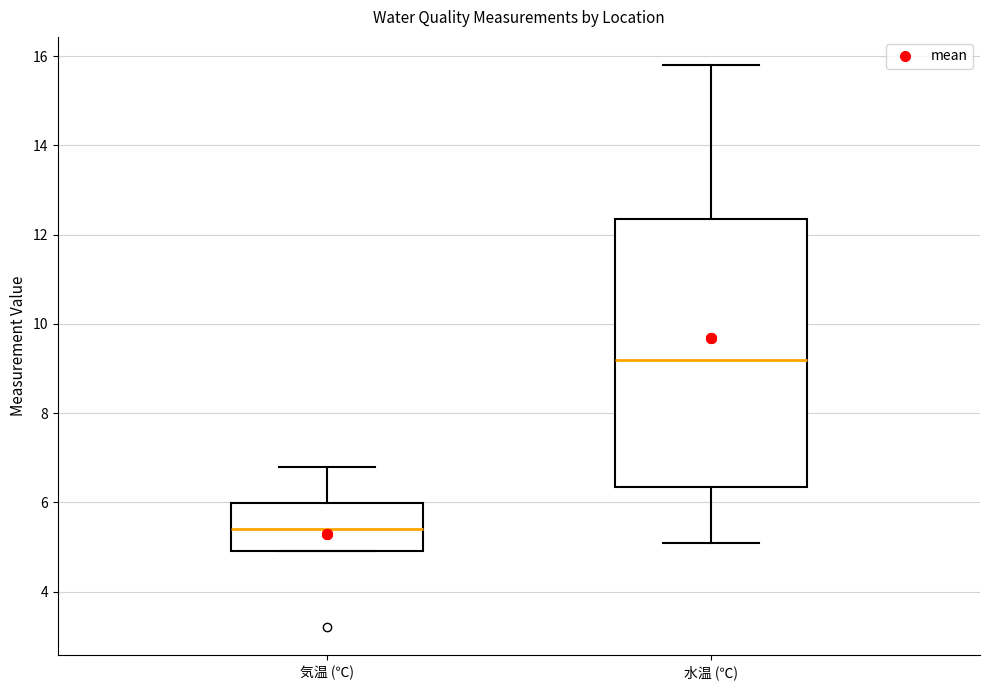

Comparing the boxes themselves (not the whiskers), which one is the tallest?

水温 (℃)